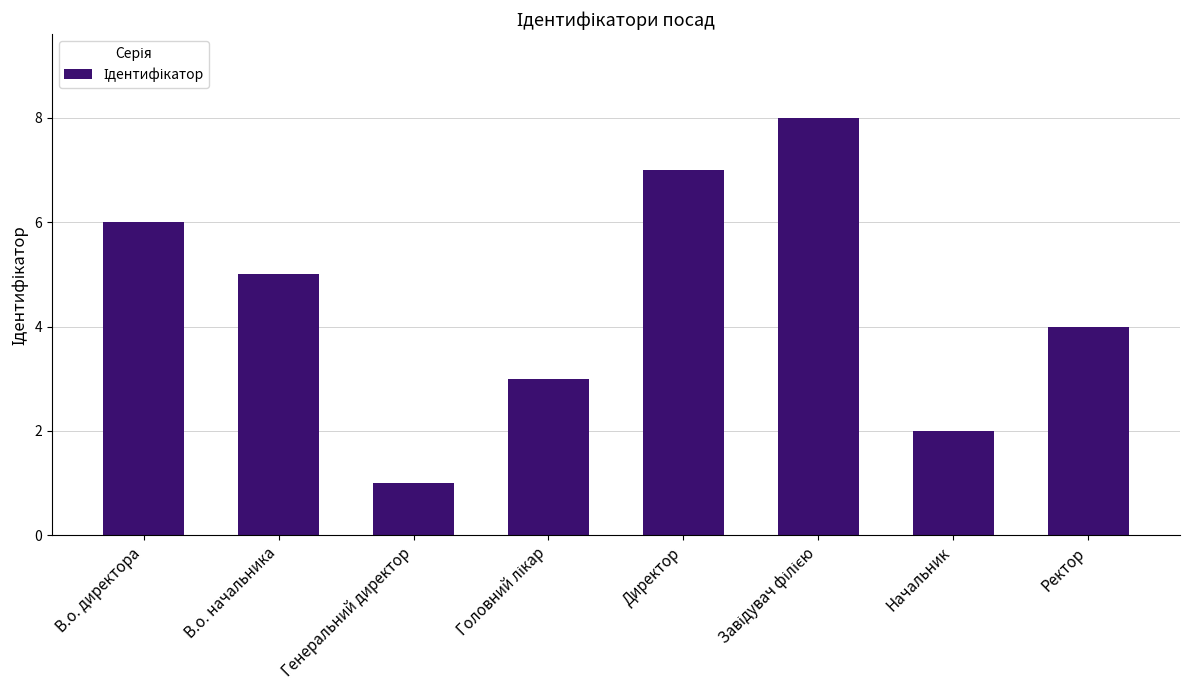

Reading left to right, what are all the values shown in this chart?

6	5	1	3	7	8	2	4